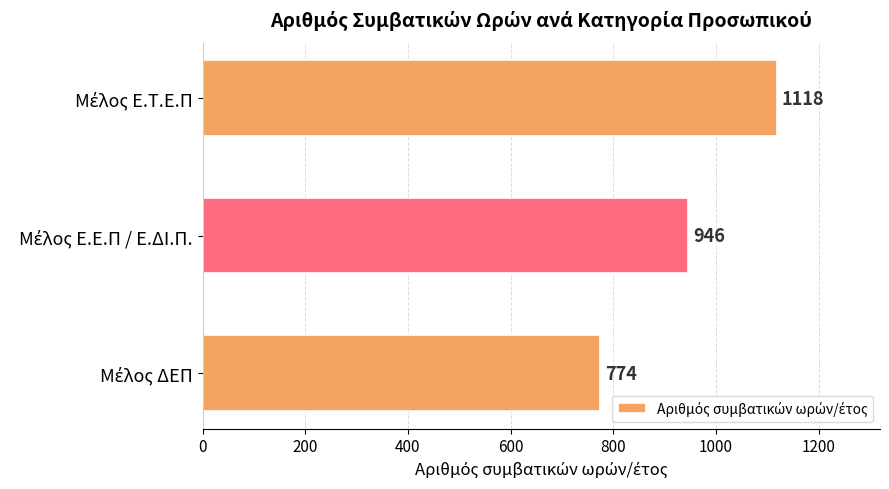

How many values are between 774 and 1118?

3